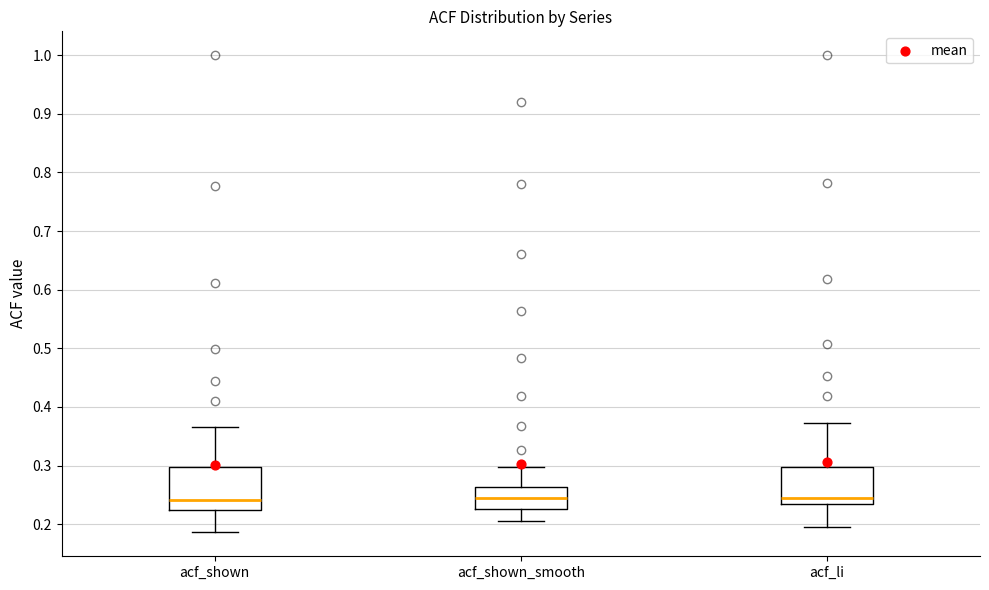

Comparing the boxes themselves (not the whiskers), which one is the tallest?

acf_shown